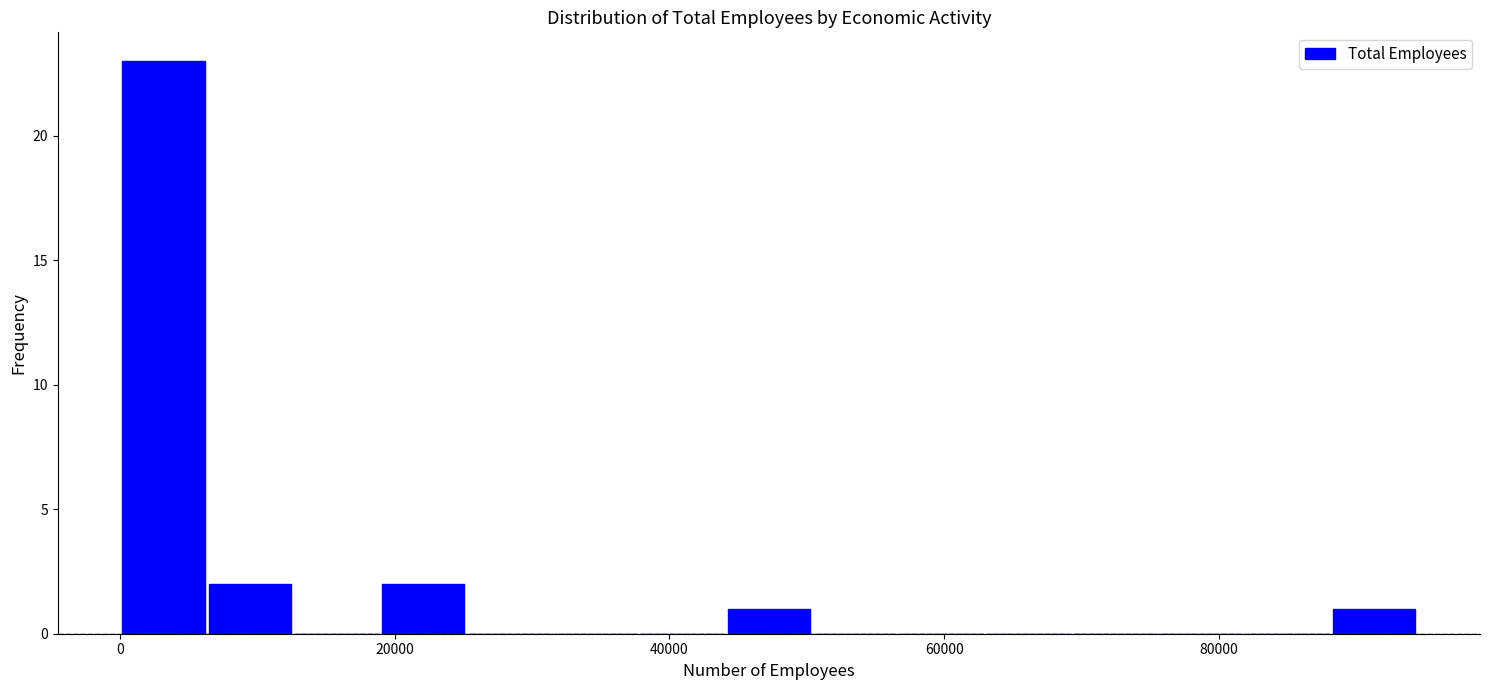

Read against the x-axis, roughly where is the centre of the tallest bar?

4000